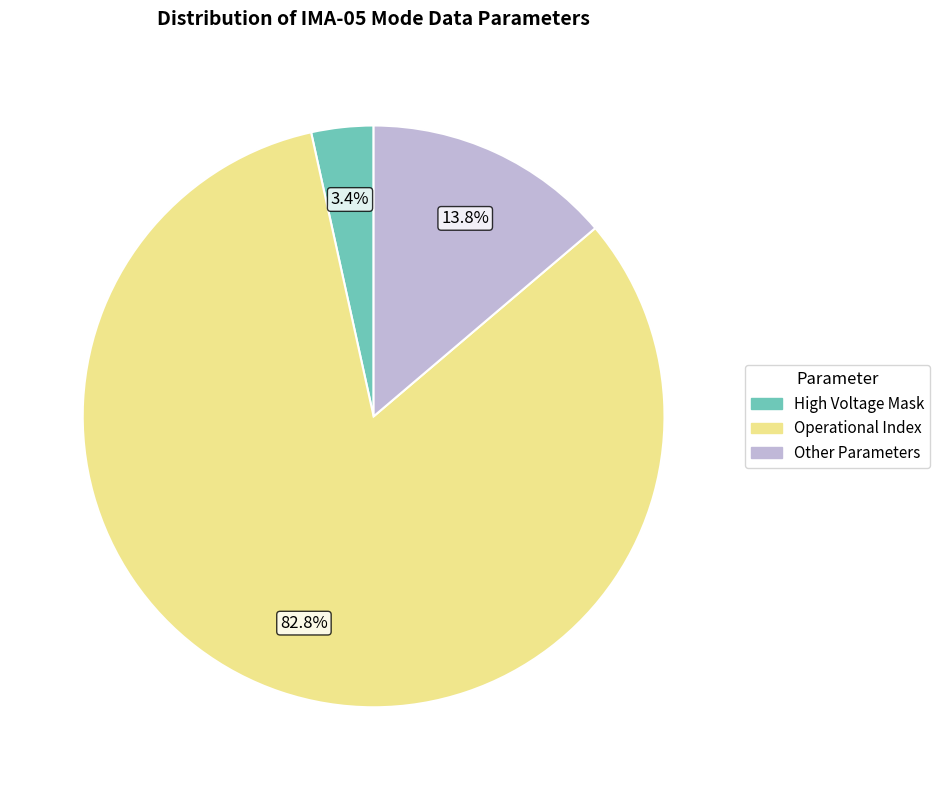

Is there any slice that represents more than half of the pie?

Yes